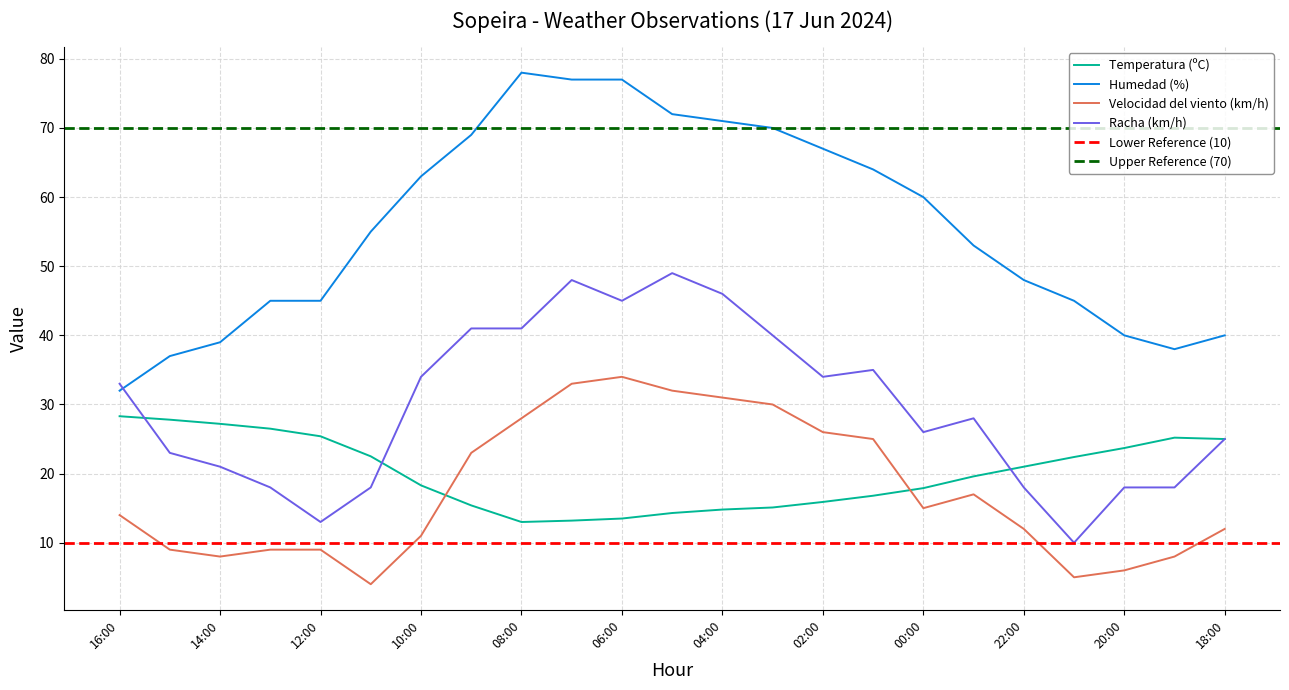

Count the number of categories in the chart.

23